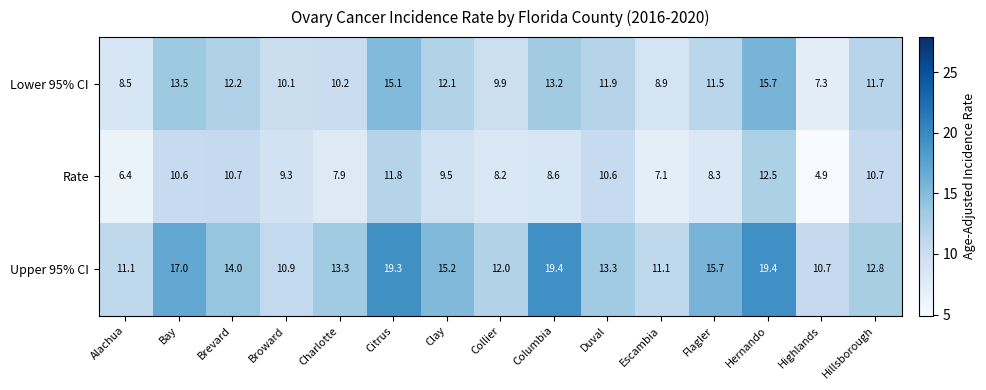

At which label is Upper 95% CI closest to 15?

Clay